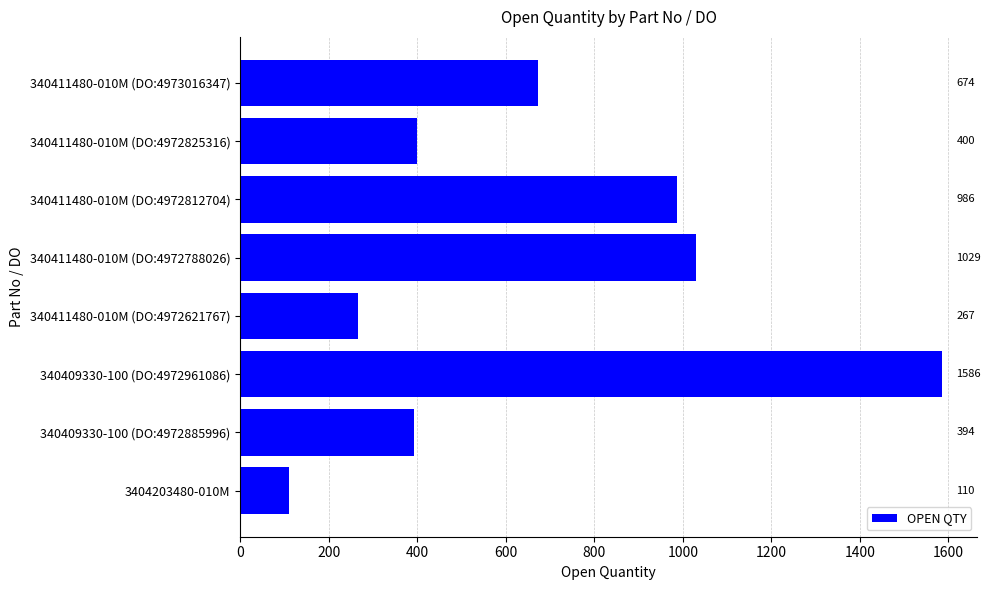

True or false: the data shows 619 at 340411480-010M (DO:4972825316).

False